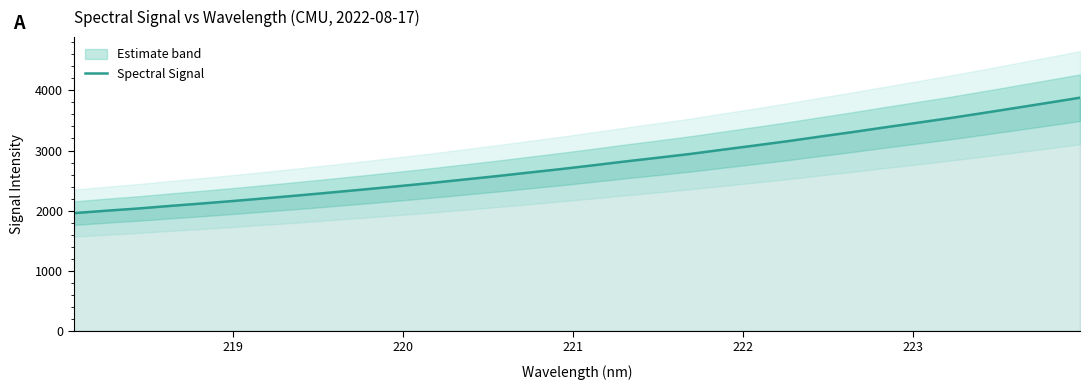

What is the minimum value for Spectral Signal?

1957.0